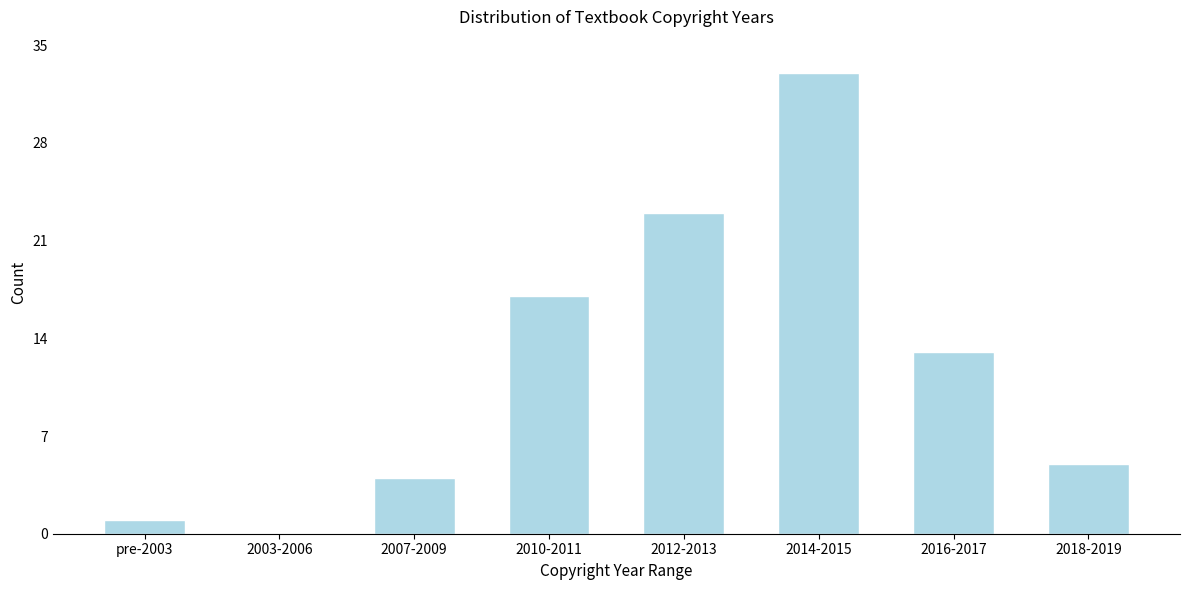

Reading left to right, list all the values displayed in this chart.

pre-2003=1	2003-2006=0	2007-2009=4	2010-2011=17	2012-2013=23	2014-2015=33	2016-2017=13	2018-2019=5